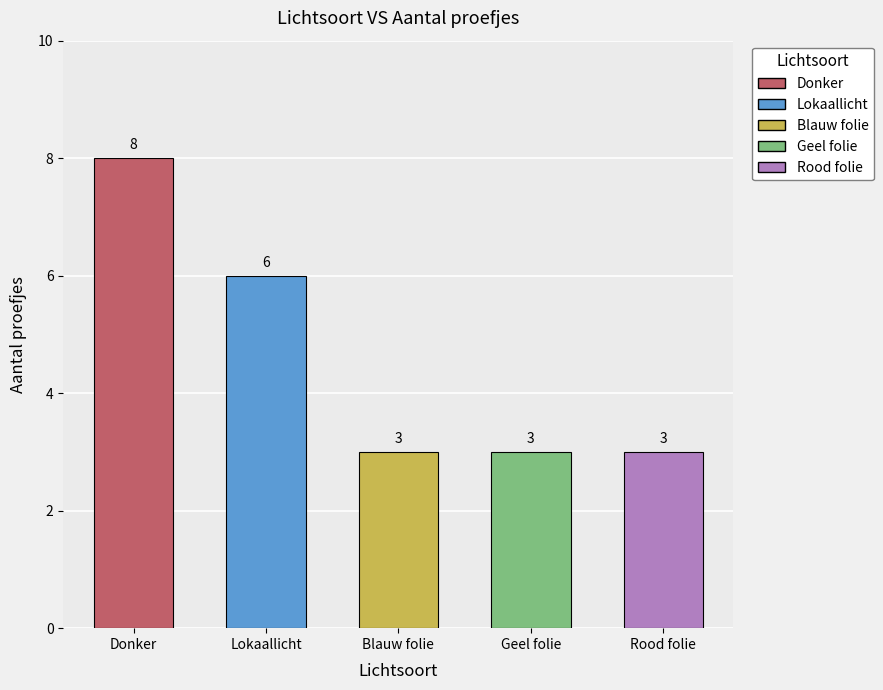

The value at Blauw folie is 3. True or false?

True